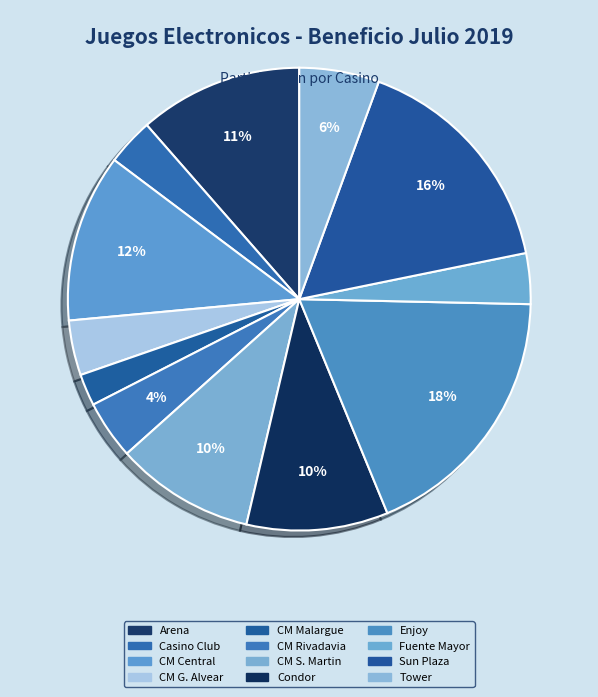

To the nearest percent, what is the difference between the CM S. Martin and Sun Plaza slice percentages?

7%